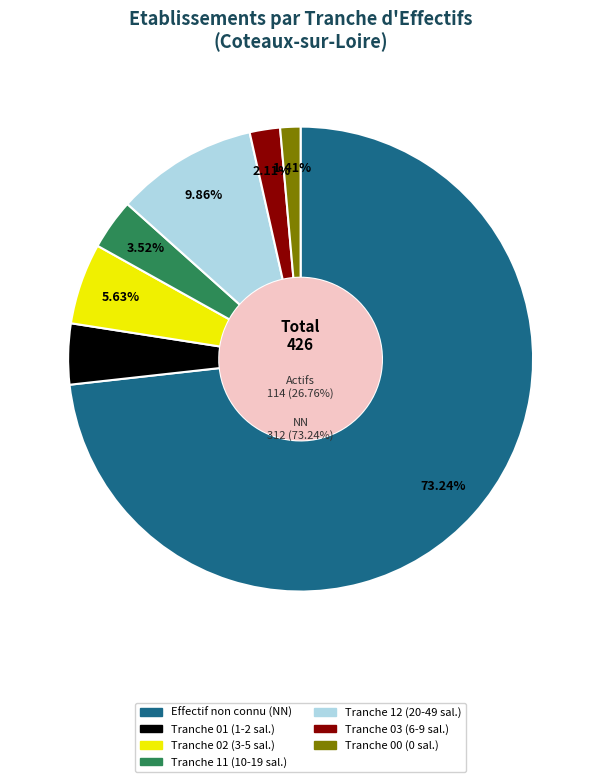

To the nearest percent, what percentage of the pie is 03?

2%